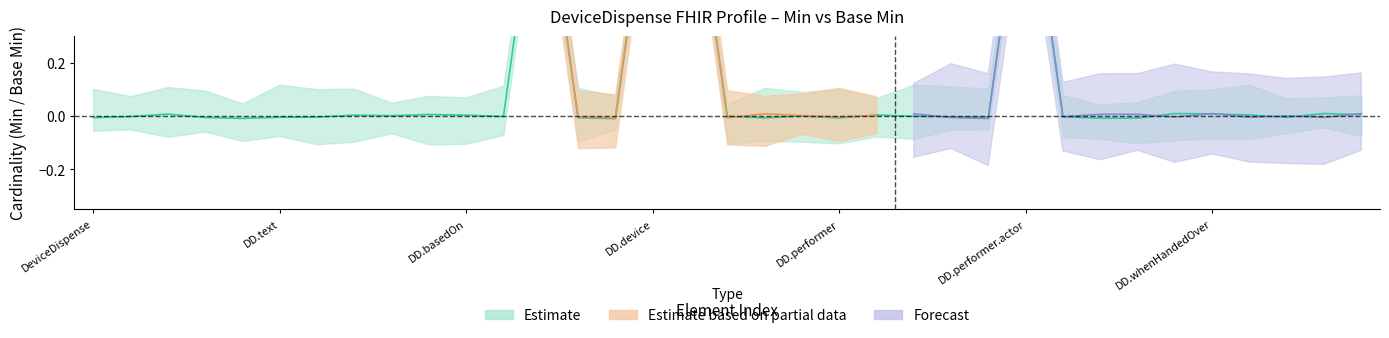

List the labels in order of value, smallest first.

DeviceDispense.category, DeviceDispense.language, DeviceDispense.type, DeviceDispense.quantity, DeviceDispense.performer, DeviceDispense.encounter, DeviceDispense.statusReason, DeviceDispense, DeviceDispense.implicitRules, DeviceDispense.note, DeviceDispense.text, DeviceDispense.contained, DeviceDispense.performer.function, DeviceDispense.location, DeviceDispense.performer.modifierExtension, DeviceDispense.partOf, DeviceDispense.id, DeviceDispense.performer.extension, DeviceDispense.receiver, DeviceDispense.supportingInformation, DeviceDispense.modifierExtension, DeviceDispense.extension, DeviceDispense.basedOn, DeviceDispense.performer.id, DeviceDispense.destination, DeviceDispense.eventHistory, DeviceDispense.identifier, DeviceDispense.meta, DeviceDispense.whenHandedOver, DeviceDispense.preparedDate, DeviceDispense.usageInstruction, DeviceDispense.device, DeviceDispense.performer.actor, DeviceDispense.subject, DeviceDispense.status